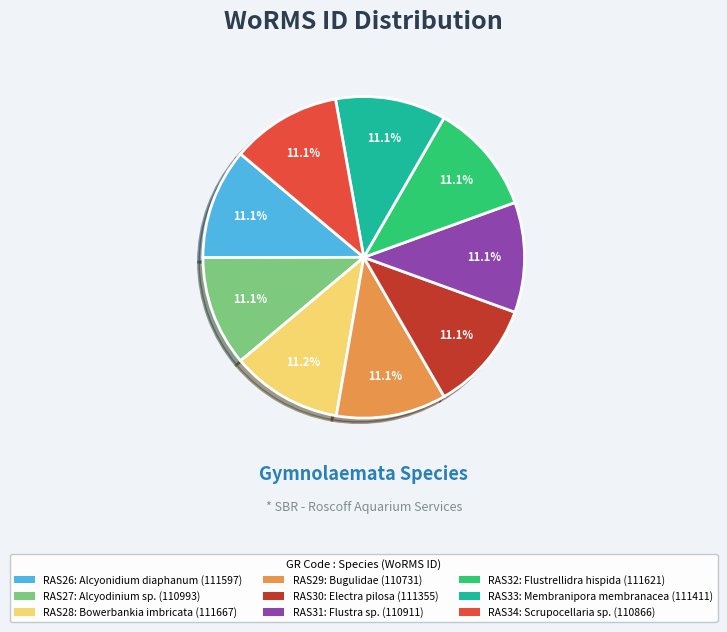

Is it true that RAS28 is 1% of the pie?

False